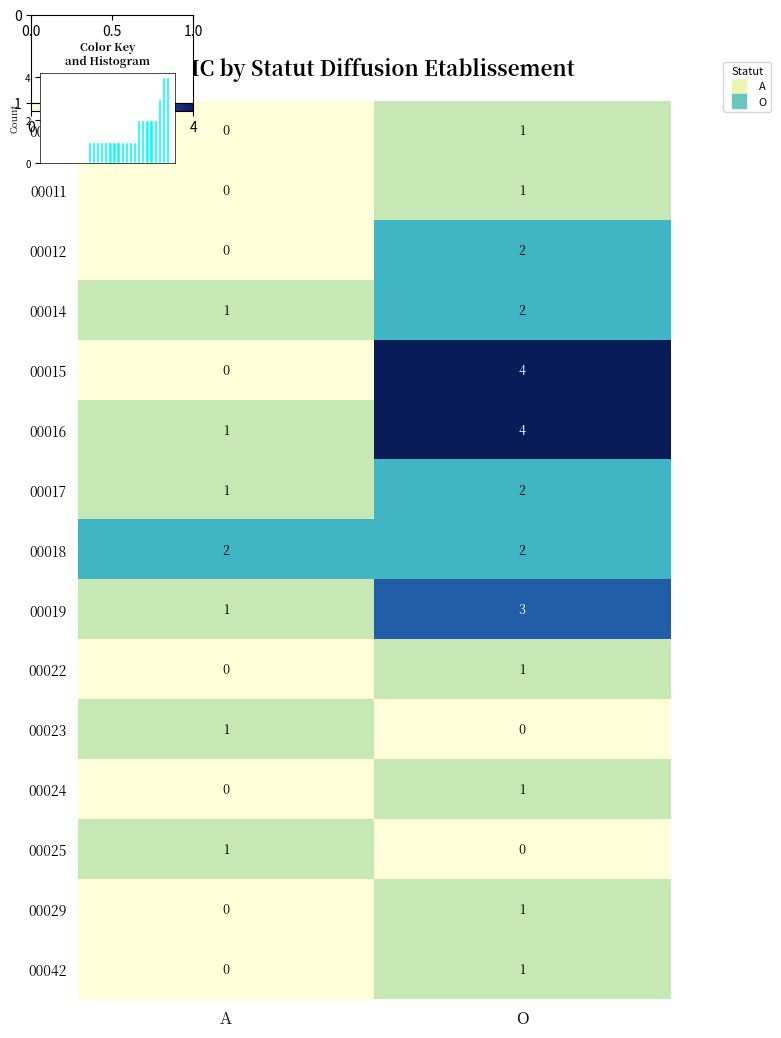

Is it true that 00023 equals 0 at O?

False